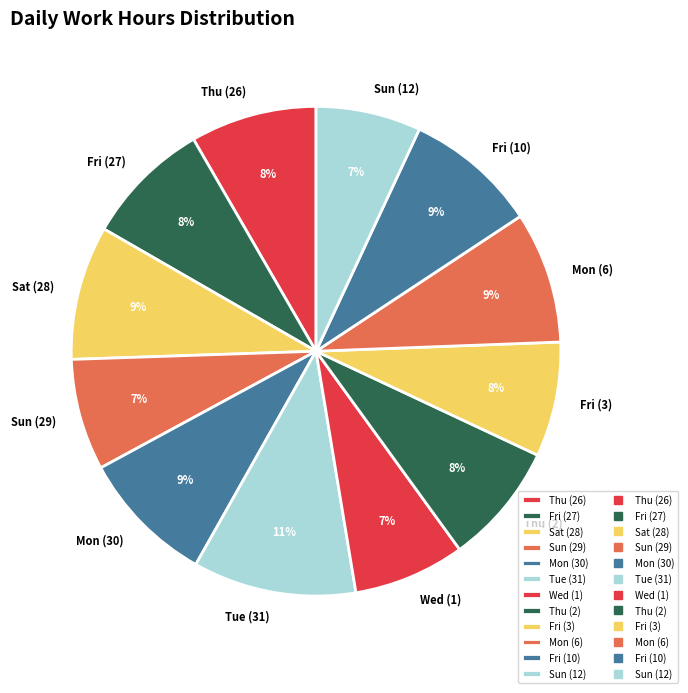

Combined, do Wed (1) and Fri (27) account for over 50%?

No